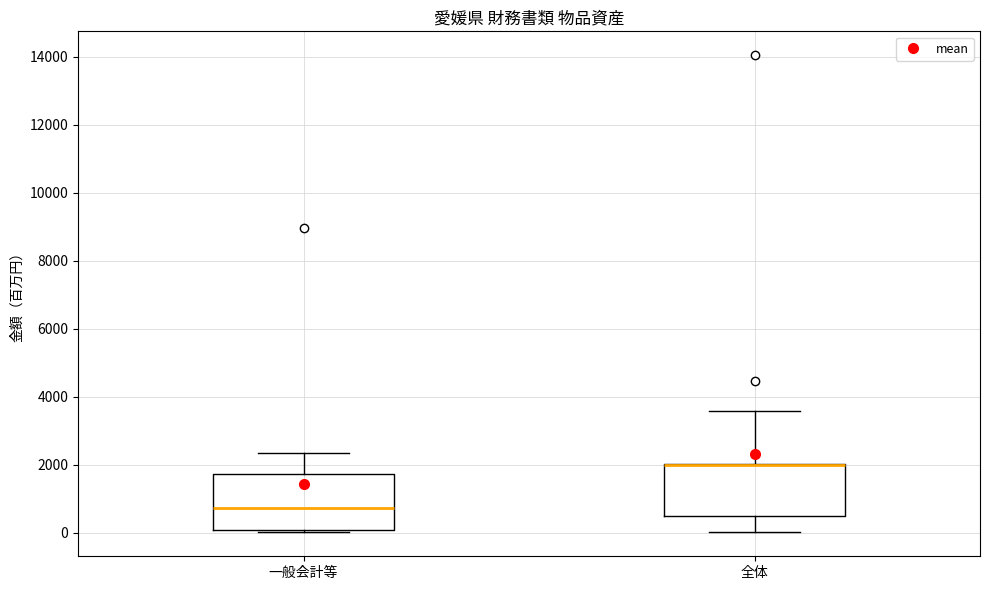

Reading left to right, transcribe this box plot: for each box, give where its median line is, the range the box spans, and where its two whiskers end, as read against the y-axis. The values are not printed on the chart, so give them approximately, as read against the axis.

一般会計等: median 800, box 0 to 1800, whiskers 0 (just below the box's lower edge) to 2400
全体: median 2000 (drawn on the box's upper edge), box 400 to 2000, whiskers 0 to 3600